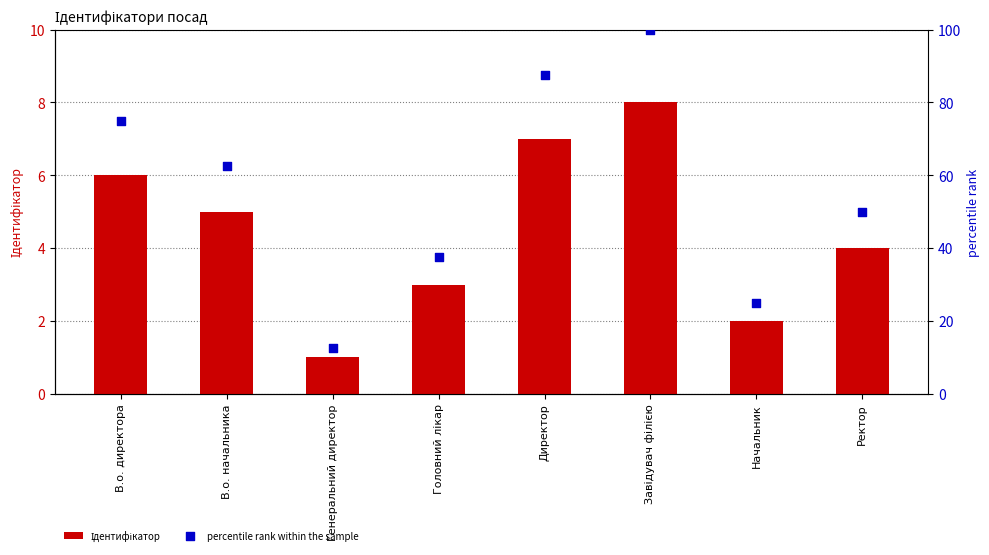

Which series has the widest spread of Y values?

percentile rank within the sample